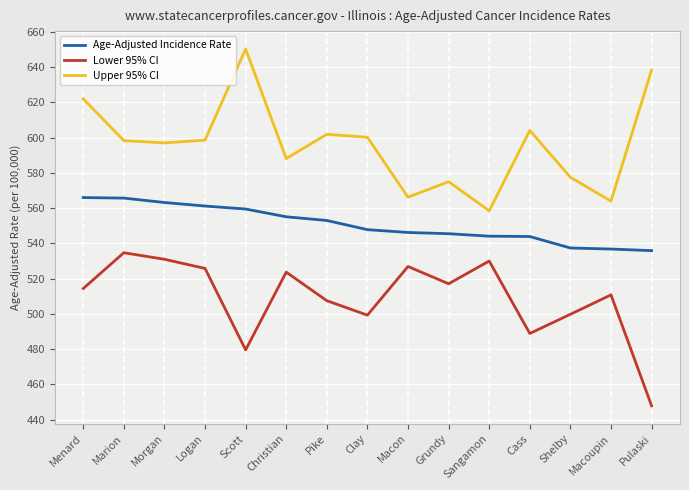

Is the value of Lower 95% CI at Shelby greater than the value of Age-Adjusted Incidence Rate at Macon?

No